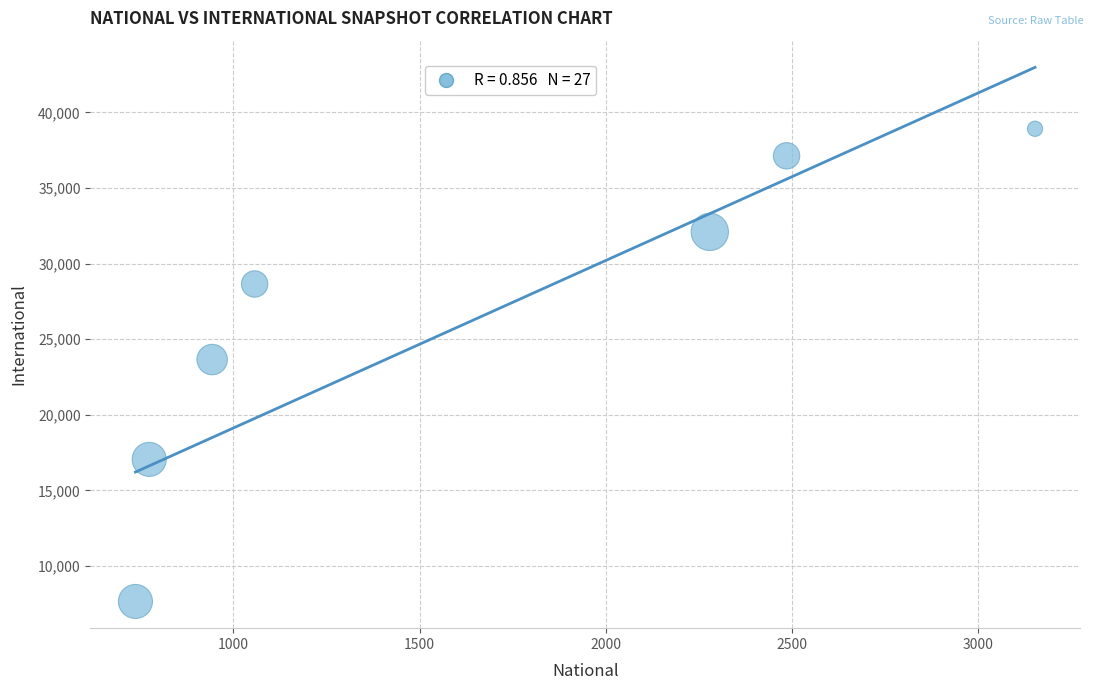

What is the range of Y values (max minus min)?

31261